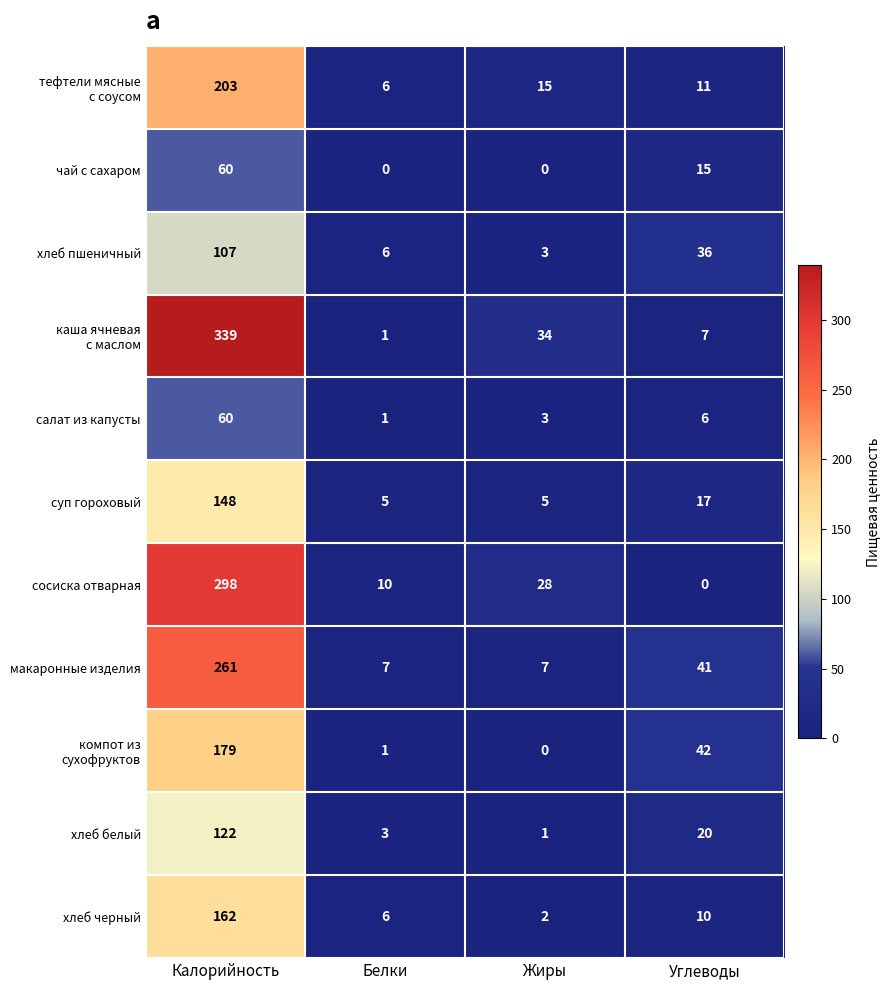

What is the difference between the highest and lowest values at Калорийность?

279